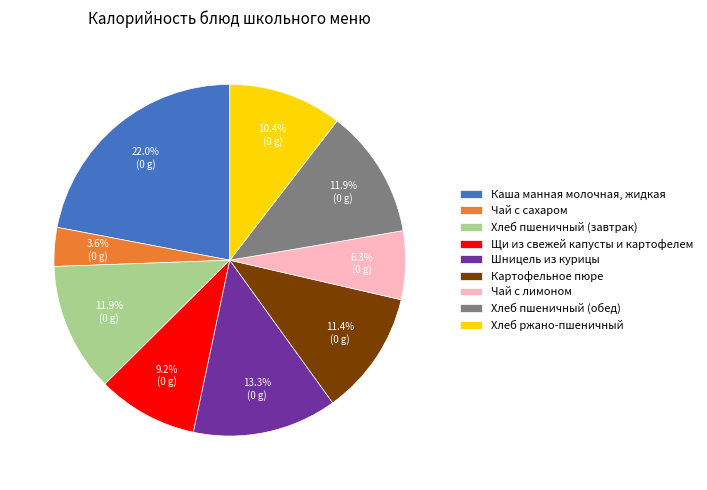

True or false: Хлеб ржано-пшеничный accounts for 10% of the total.

True